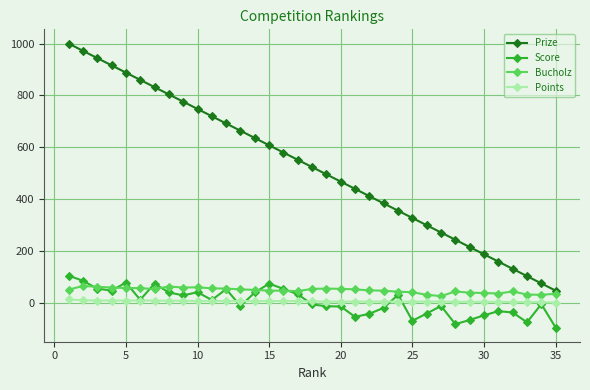

What is the minimum value shown in the chart?

-94